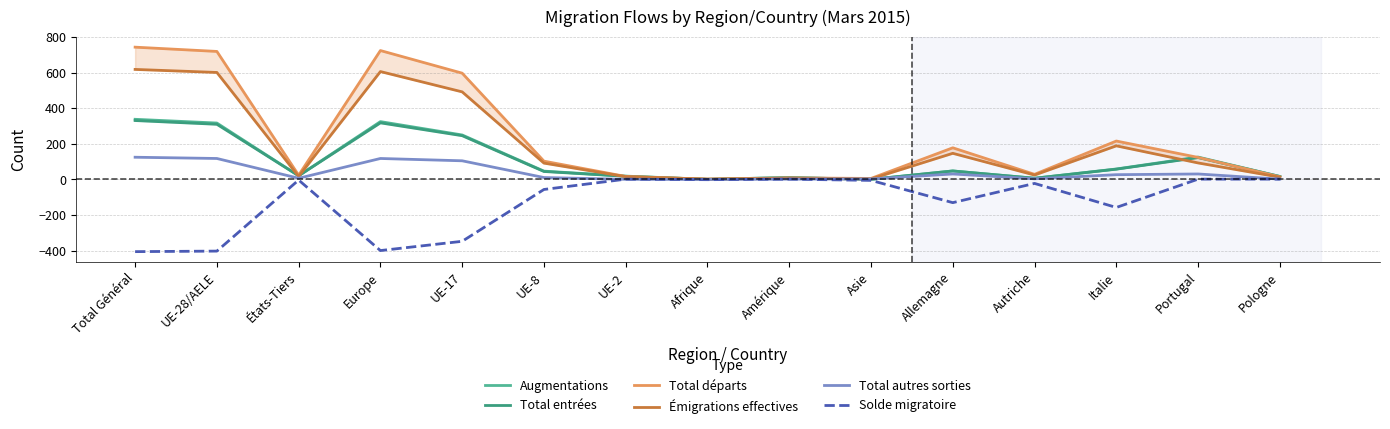

True or false: Total départs has more than 0 interior local peaks.

True